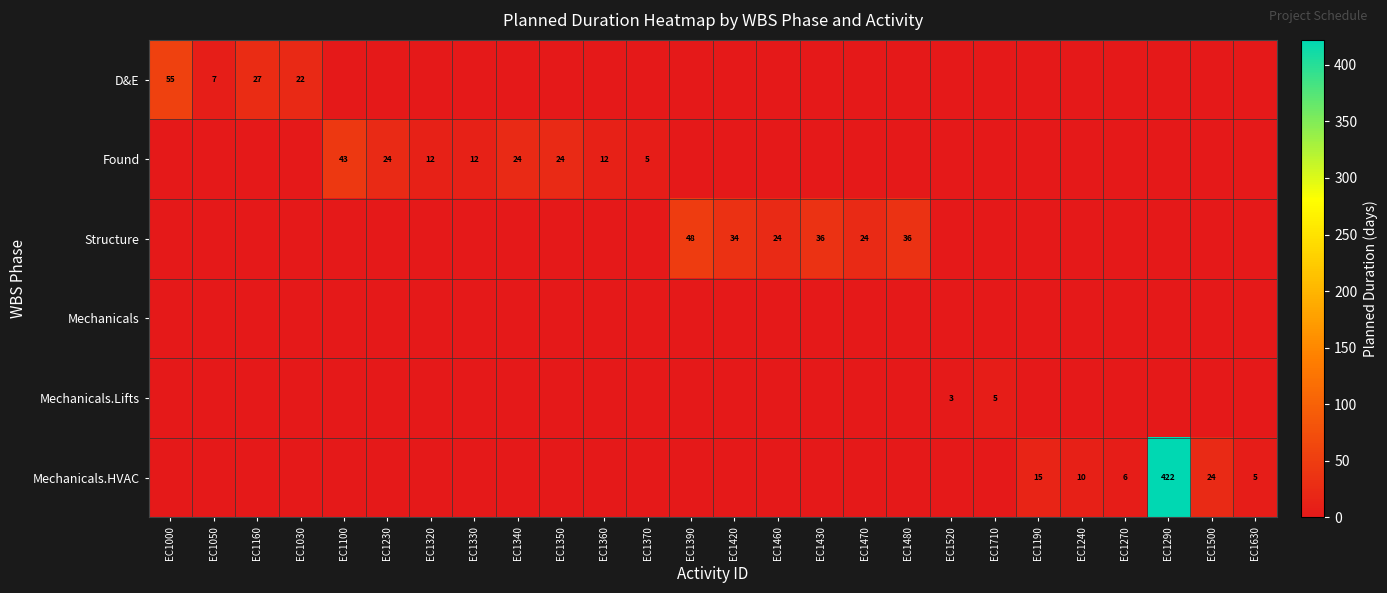

True or false: Found has a value of 43 at EC1100.

True